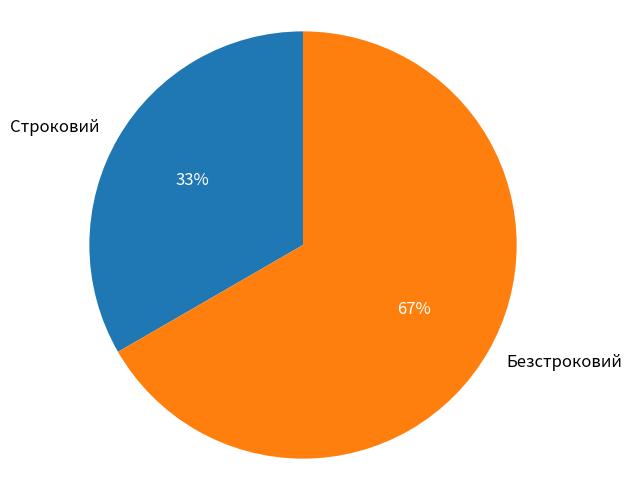

Approximately how many times larger is the value at Строковий compared to Безстроковий?

0.5